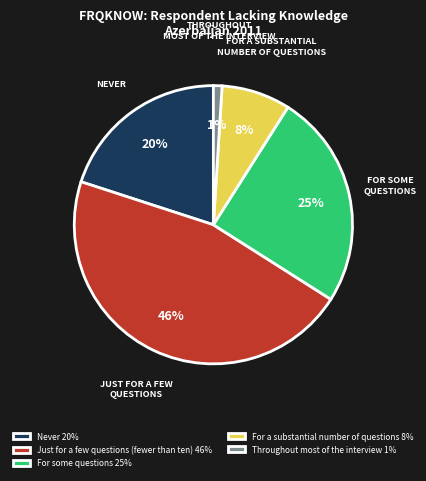

How many segments does this pie chart have?

5